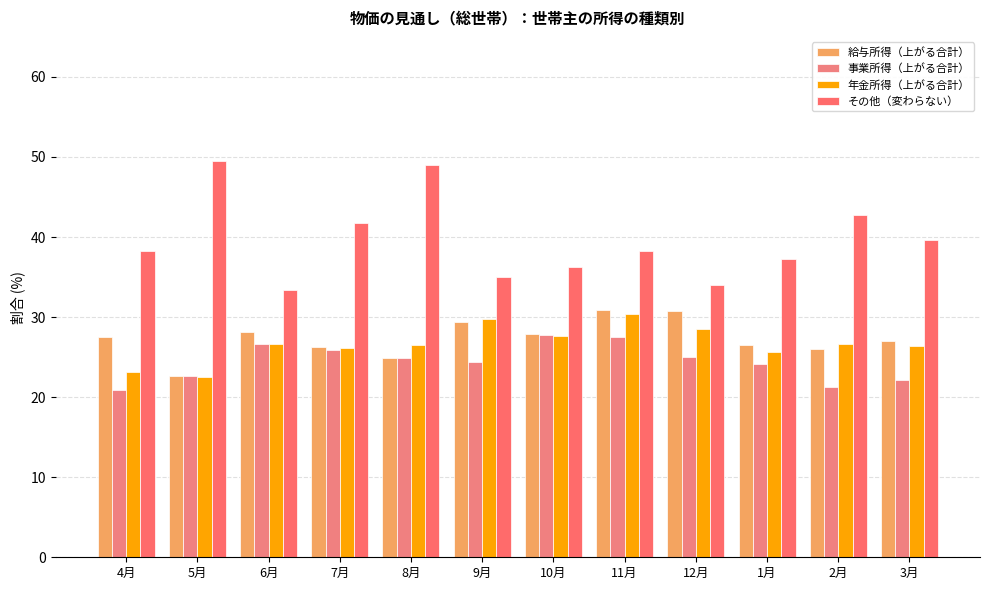

How many groups of bars are there?

12